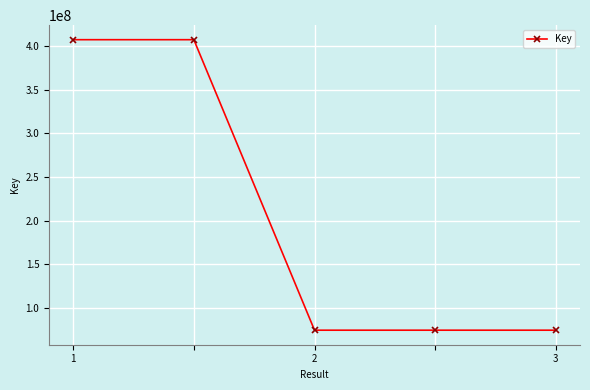

What is the maximum value shown in the chart?

407146312